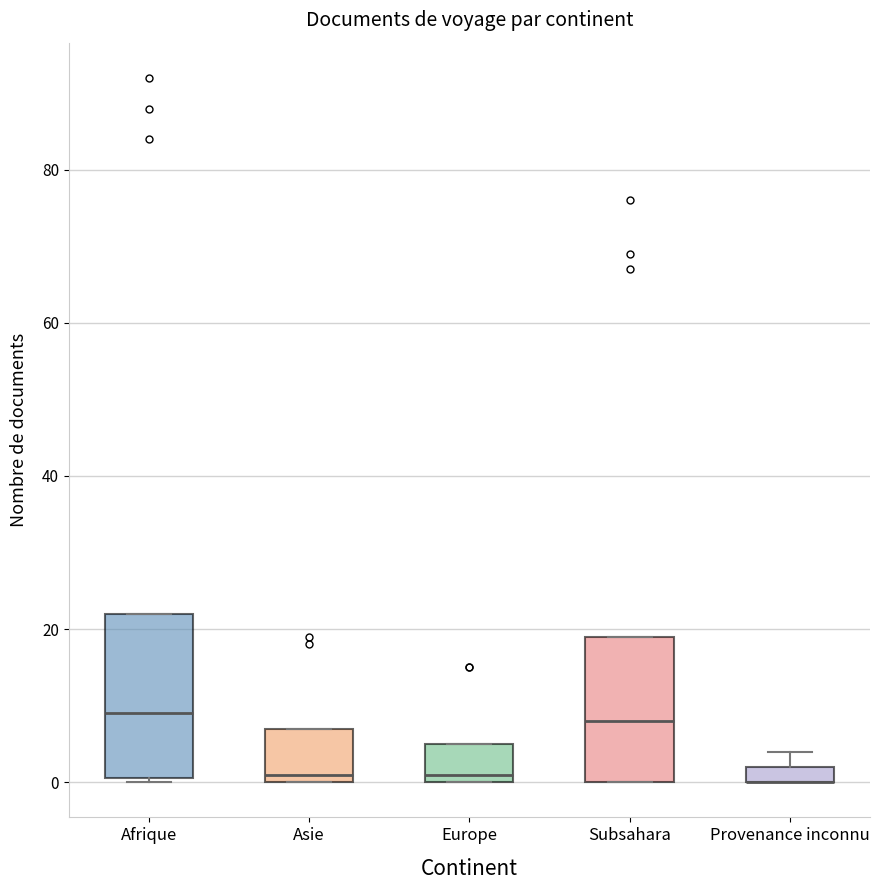

Which box is the tallest, from its lower edge to its upper edge?

Afrique